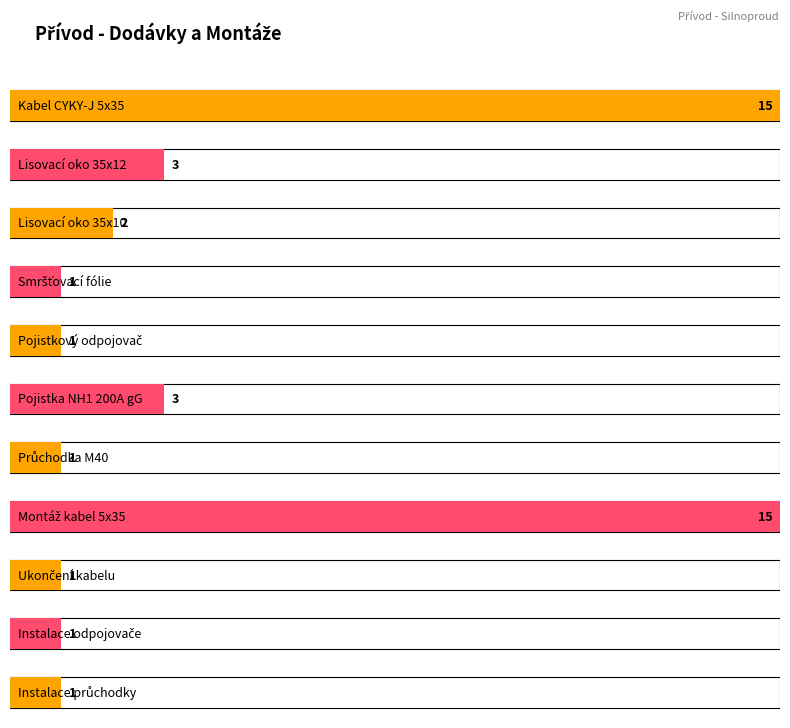

What is the sum of the Množství values at Instalace odpojovače and Instalace průchodky?

2